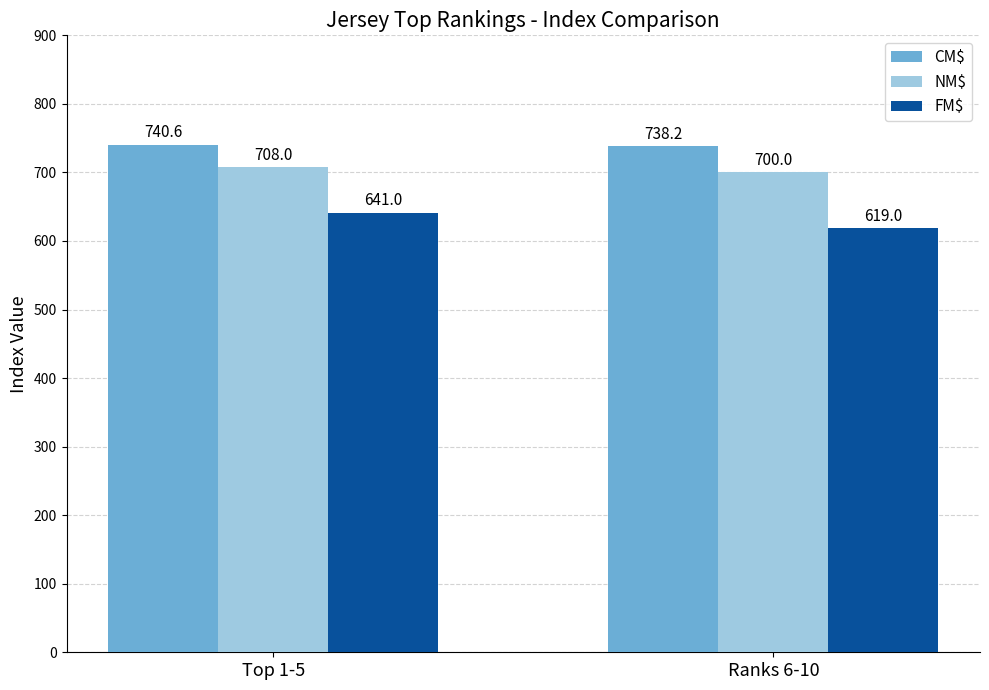

Does the chart contain any negative values?

No